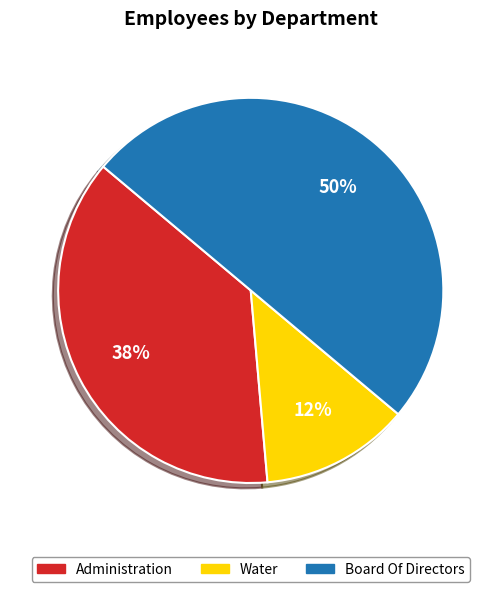

How many slices are in this pie chart?

3